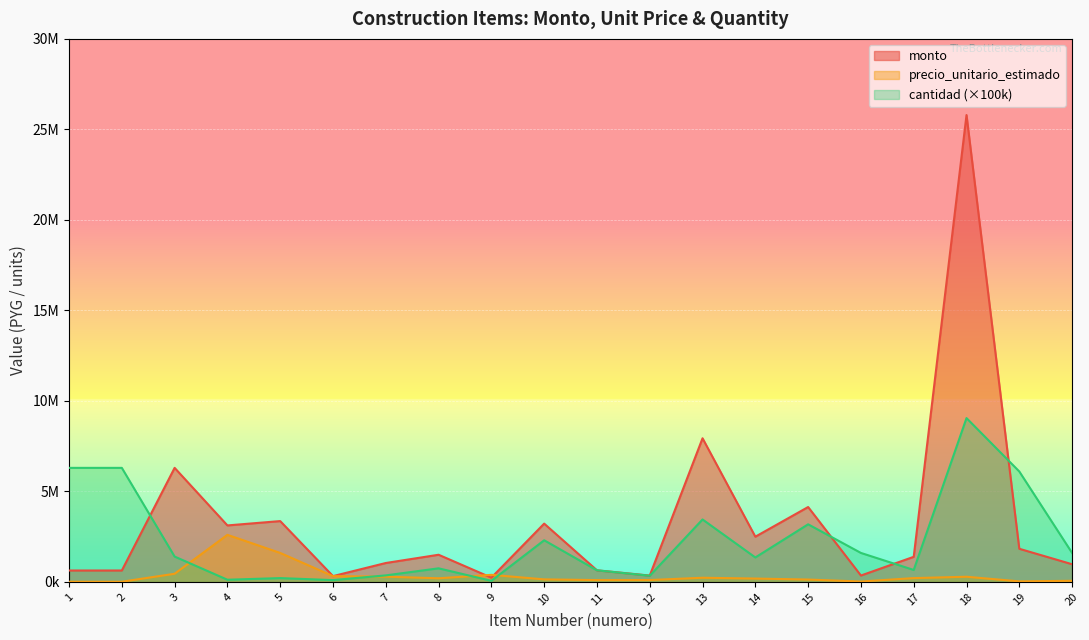

Reading left to right, extract all data points from this chart.

monto: 630000	630000	6300000	3120000	3360000	320000	1044000	1500000	234000	3220000	640000	350200	7935000	2497500	4136600	352000	1386000	25792500	1830000	976000
precio_unitario_estimado: 10000	10000	450000	2600000	1600000	320000	290000	200000	390000	140000	100000	103000	230000	185000	130000	22000	210000	285000	30000	61000
cantidad: 6300000	6300000	1400000	120000	210000	100000	360000	750000	60000	2300000	640000	340000	3450000	1350000	3182000	1600000	660000	9050000	6100000	1600000